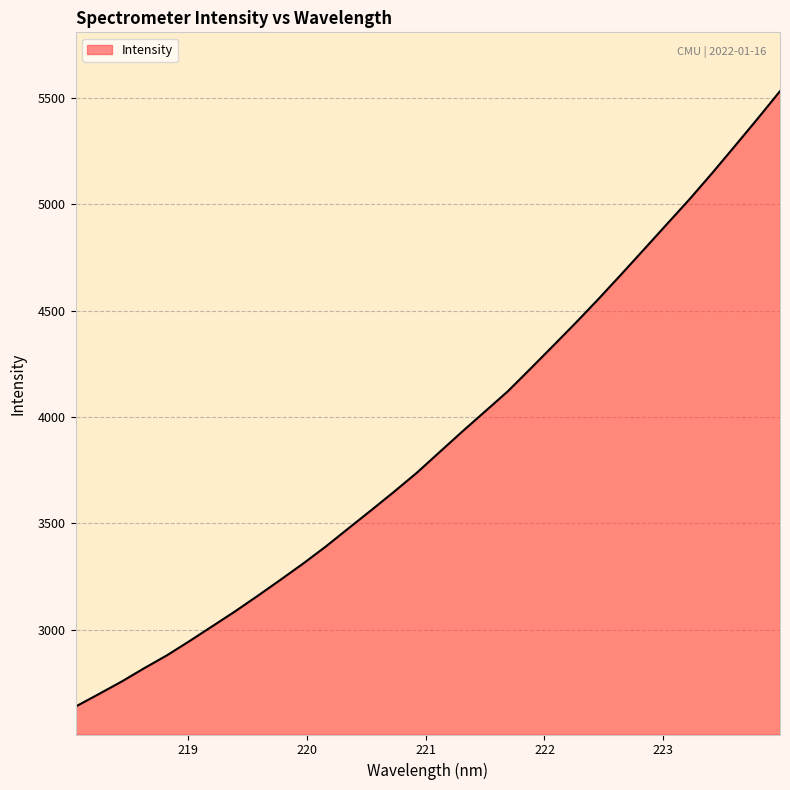

Count the number of values greater than 3834.

16